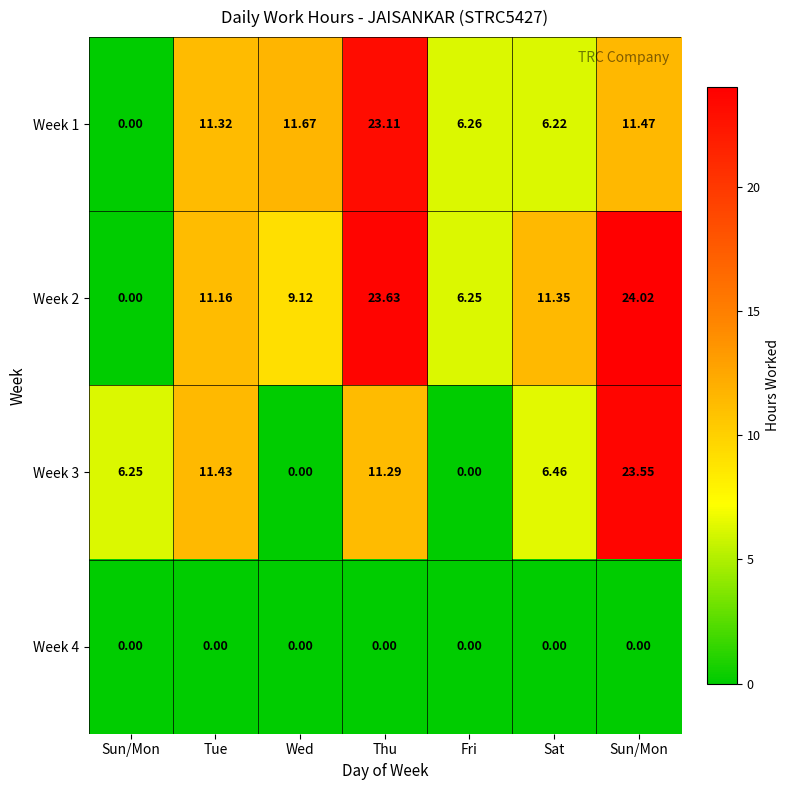

How many distinct data groups are displayed?

4